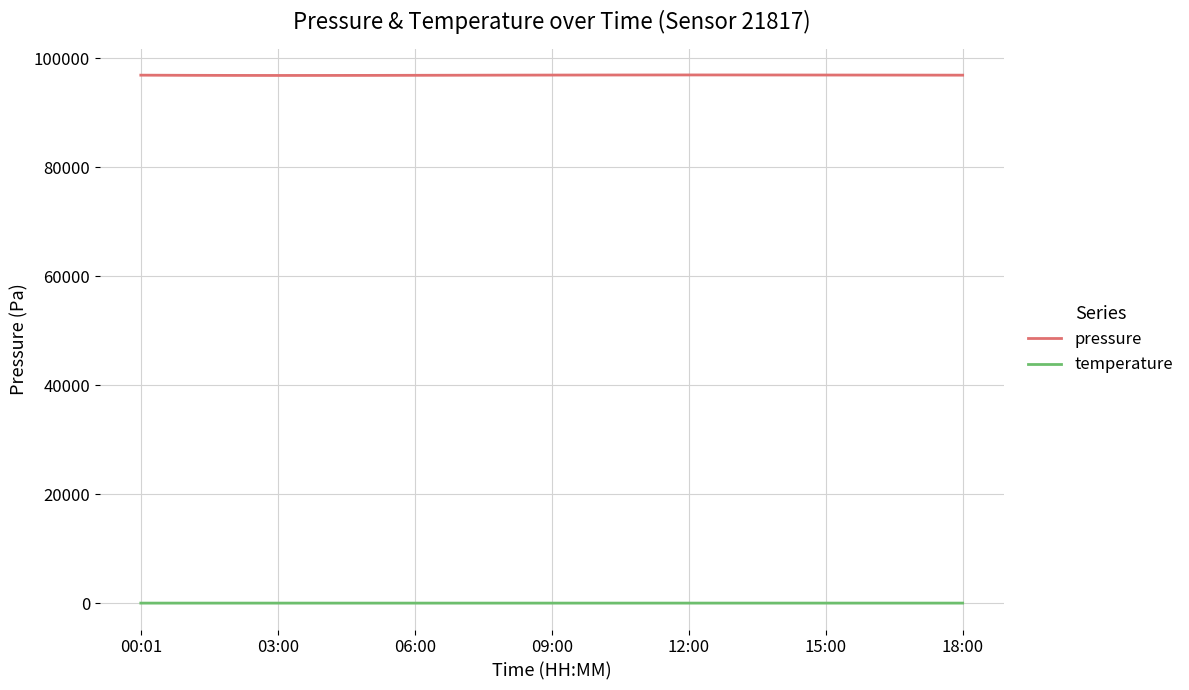

Does the chart have visible grid lines?

Yes